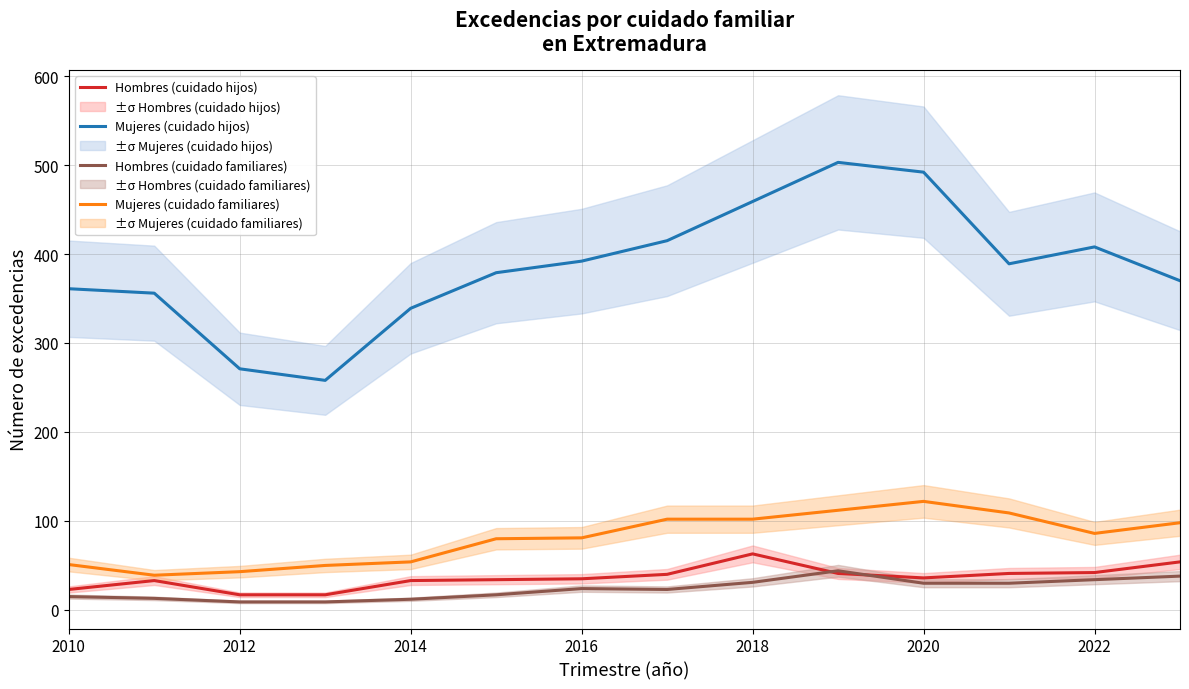

The value of Mujeres (cuidado familiares) at 2022 is 37. True or false?

False